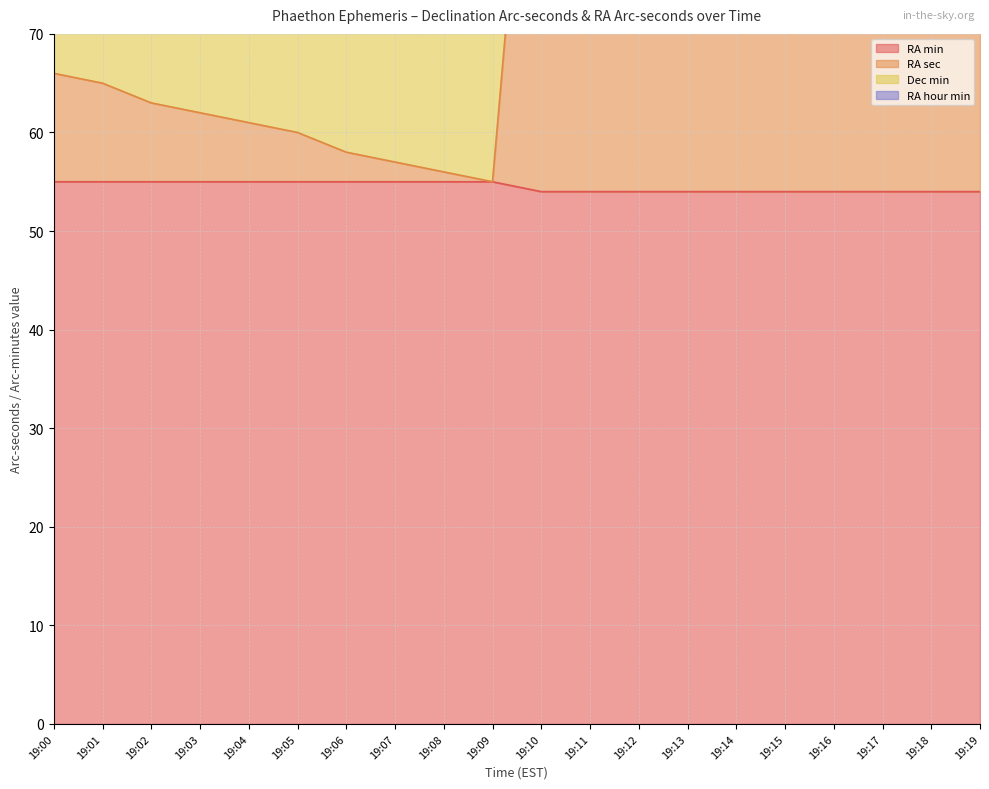

Rank the categories by RA sec value from lowest to highest.

19:09, 19:08, 19:07, 19:06, 19:05, 19:04, 19:03, 19:02, 19:01, 19:00, 19:19, 19:18, 19:17, 19:16, 19:15, 19:14, 19:13, 19:12, 19:11, 19:10